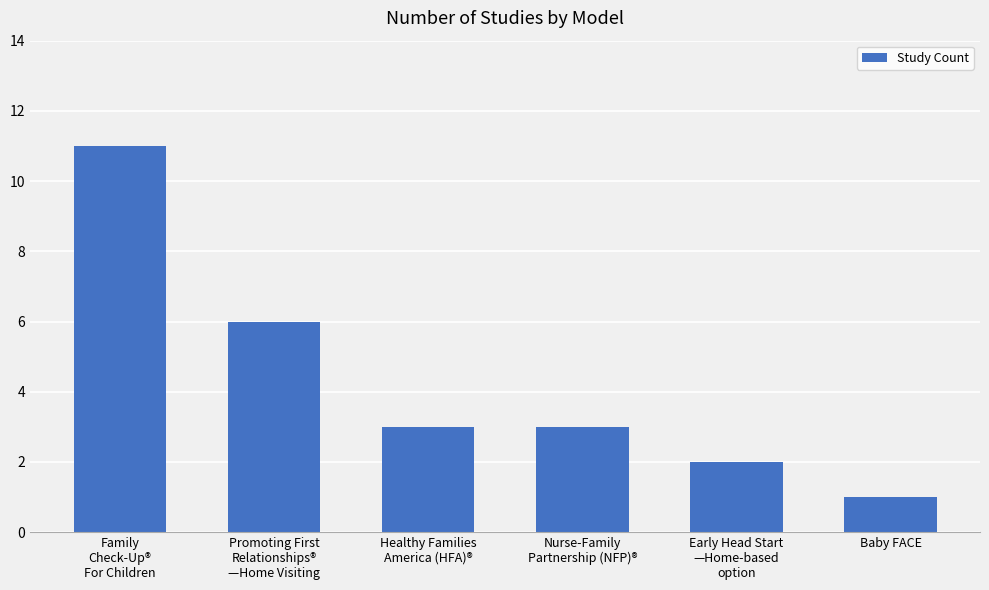

Which label corresponds to the smallest value in the chart?

Baby FACE